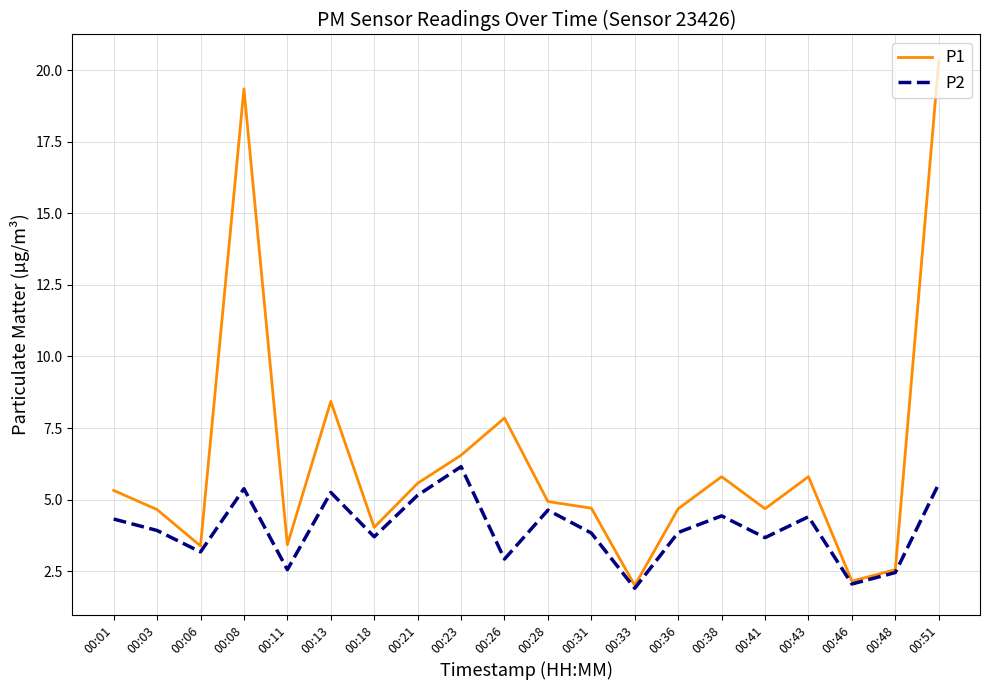

Is it true that P2 equals 3.8 at 00:31?

True